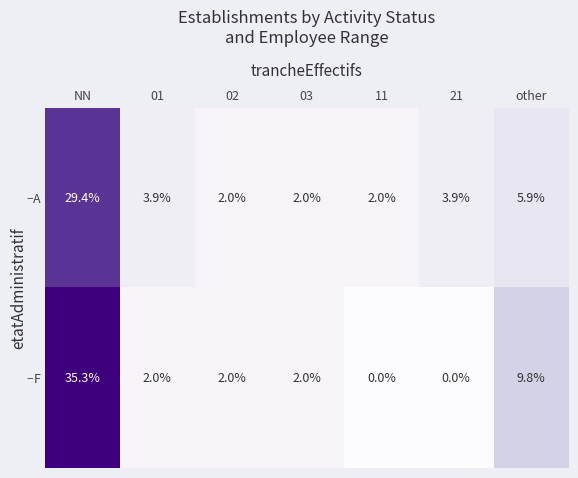

What is the average value of the F series?

7.3